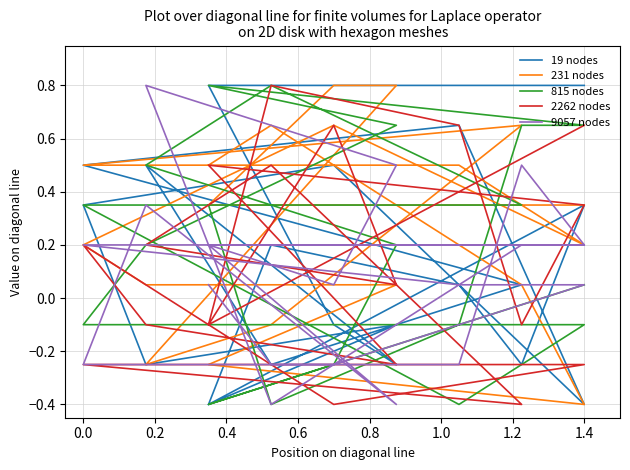

How many values in the 9057 nodes series are below 0?

6